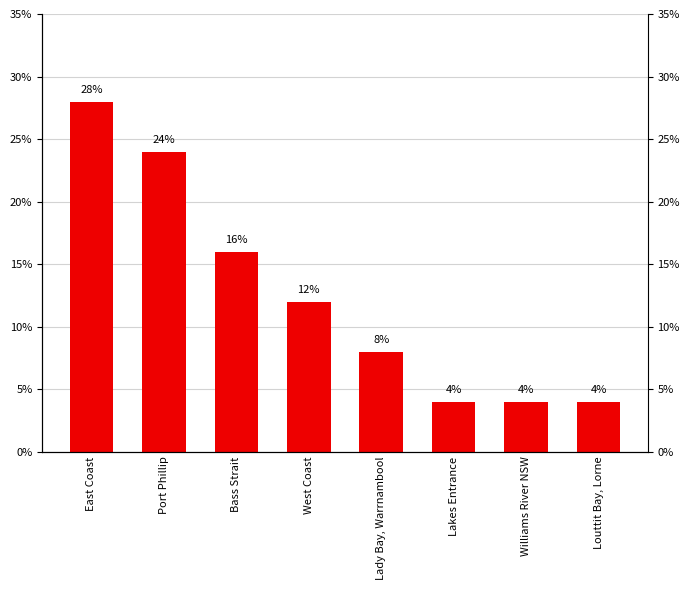

Which label corresponds to the smallest value in the chart?

Lakes Entrance